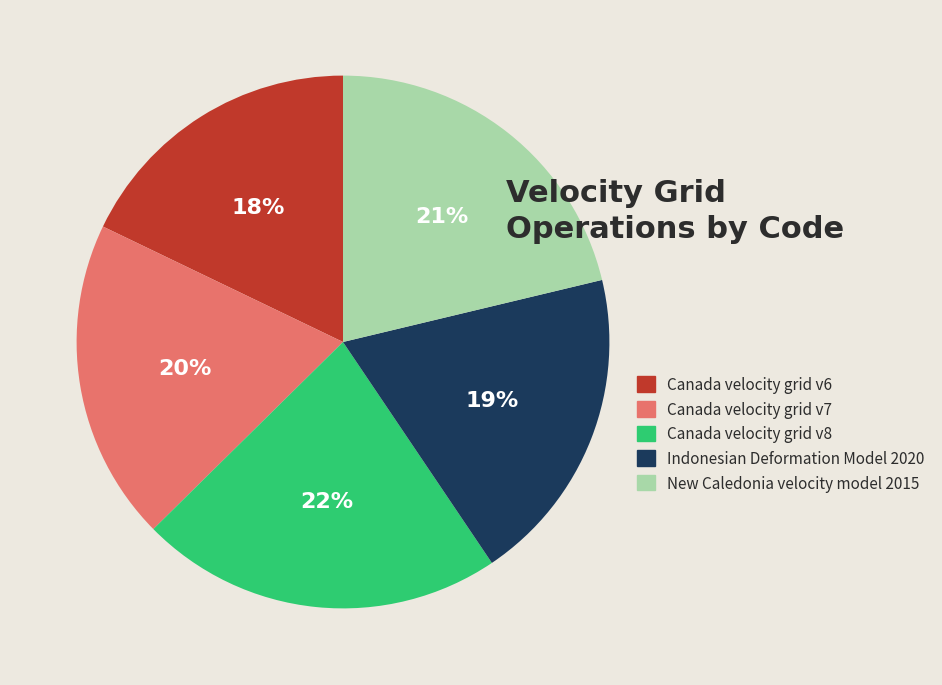

How many slices are in this pie chart?

5